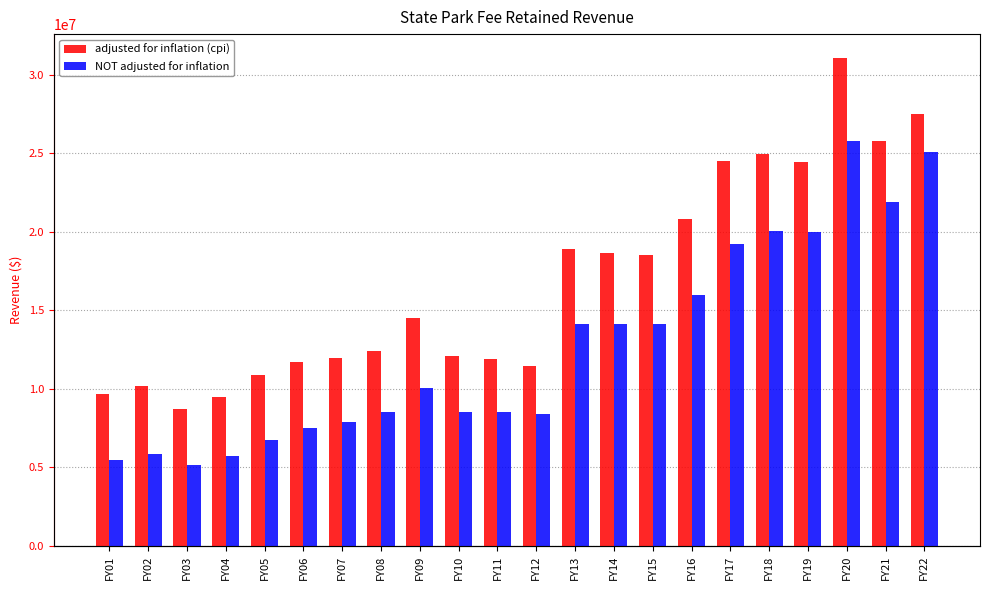

What is the value of the NOT adjusted for inflation bar at the 1st from the left?

5476689